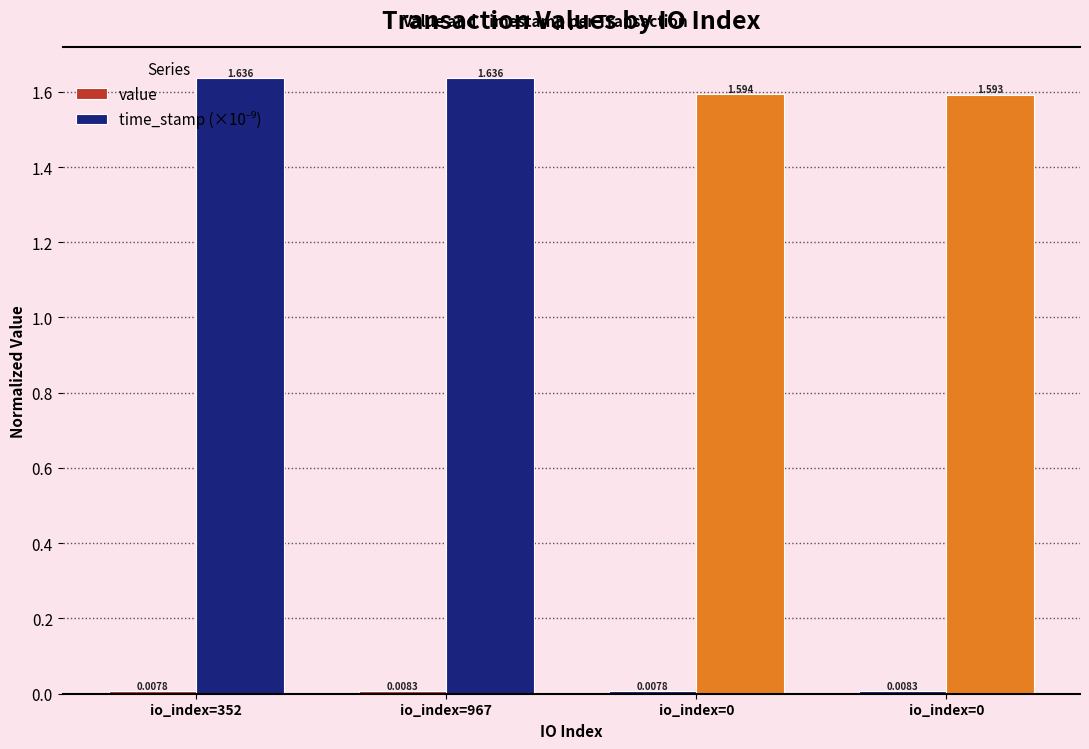

Count the number of data series in this chart.

2